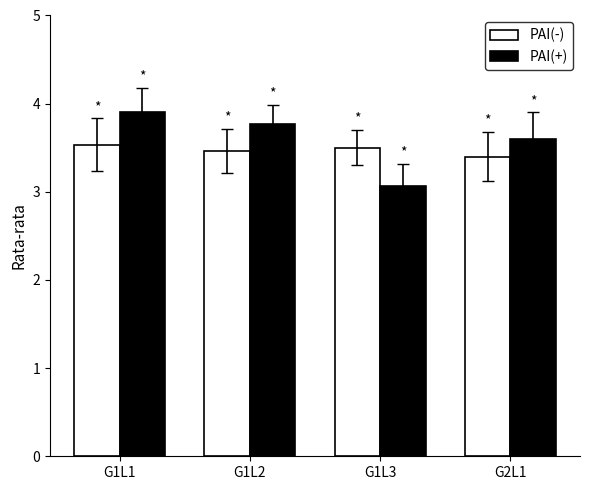

What is the label of the 3rd bar from the left?

G1L3